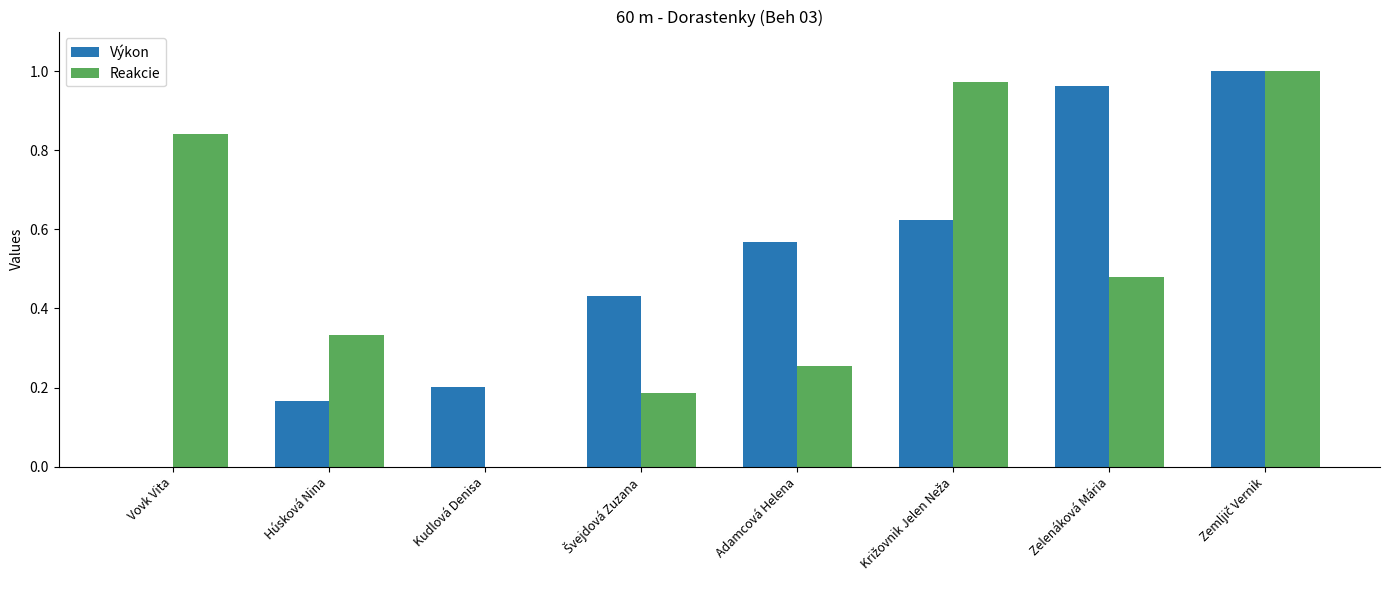

What is the sum of all Výkon values?

4.0